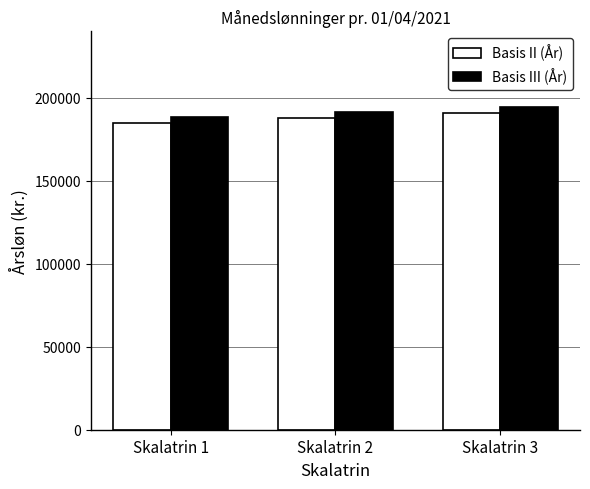

What is the value of the Basis III (År) bar at the 1st from the left?

188265